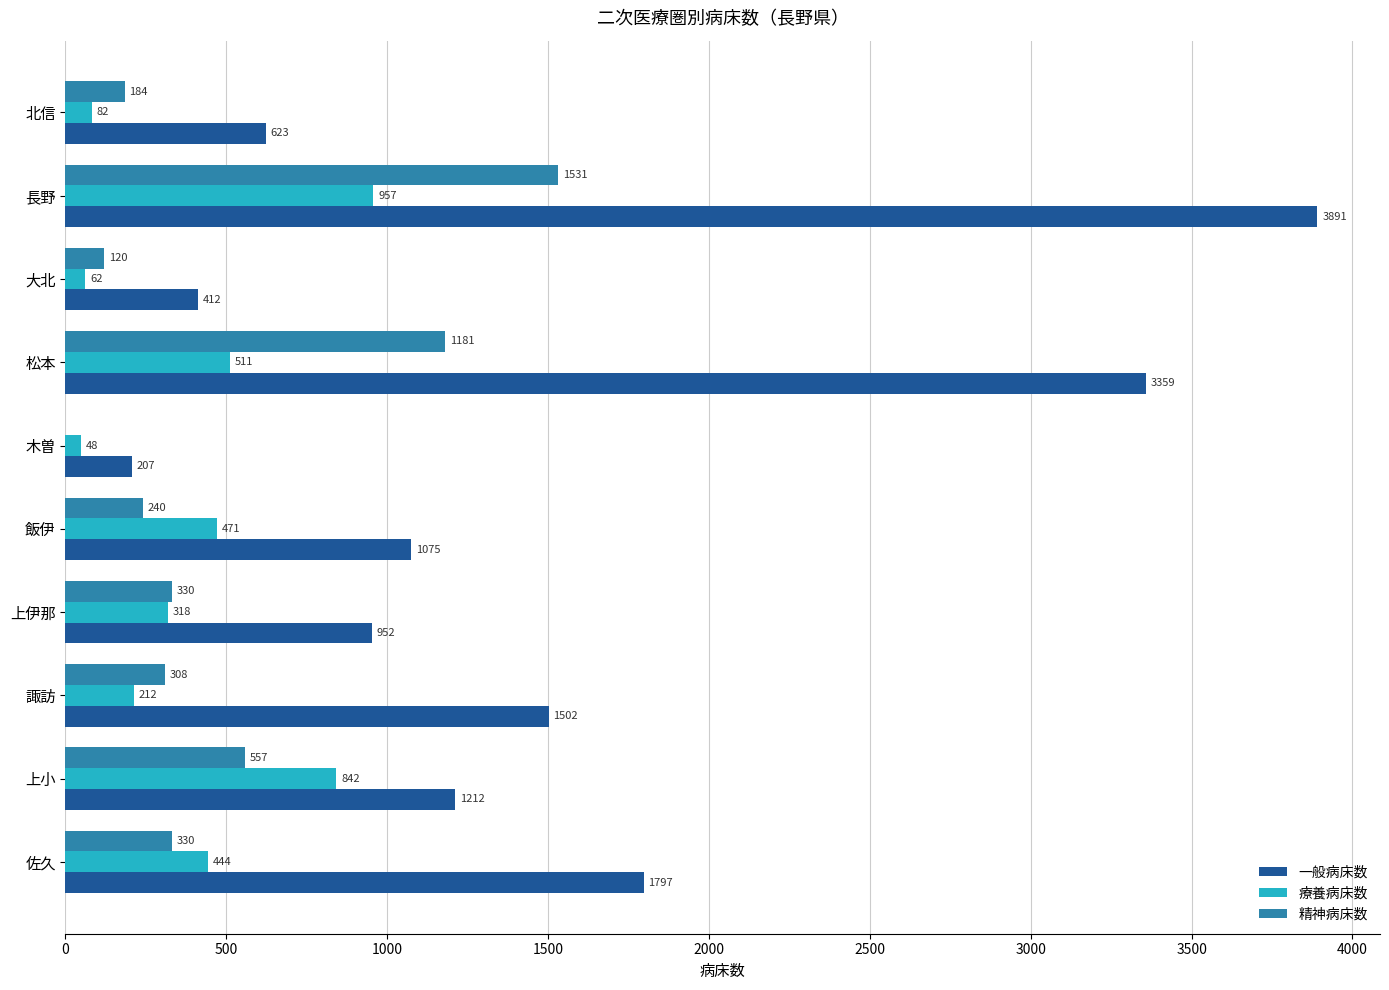

Is the value of 療養病床数 at 長野 greater than the value of 一般病床数 at 飯伊?

No